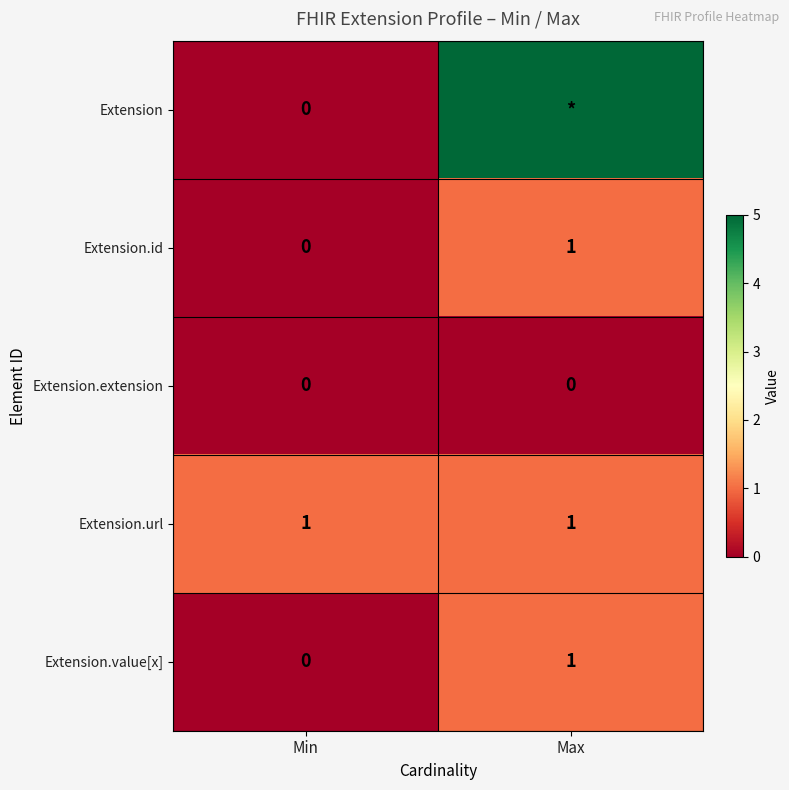

Is it true that Extension.id equals 1 at Max?

True